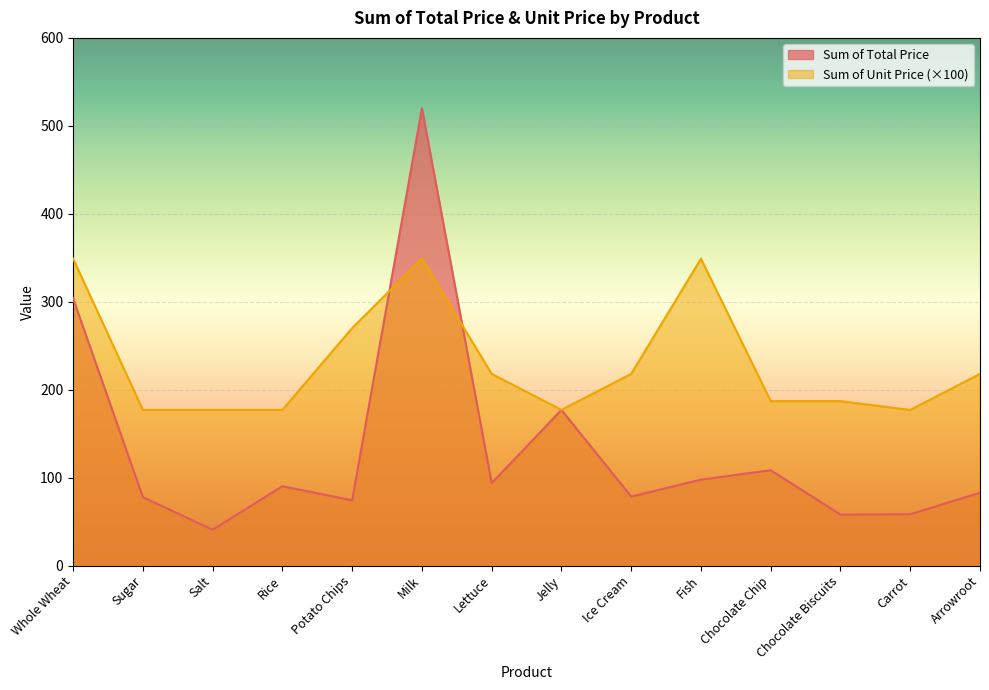

Where is the first local maximum for Sum of Total Price?

Rice